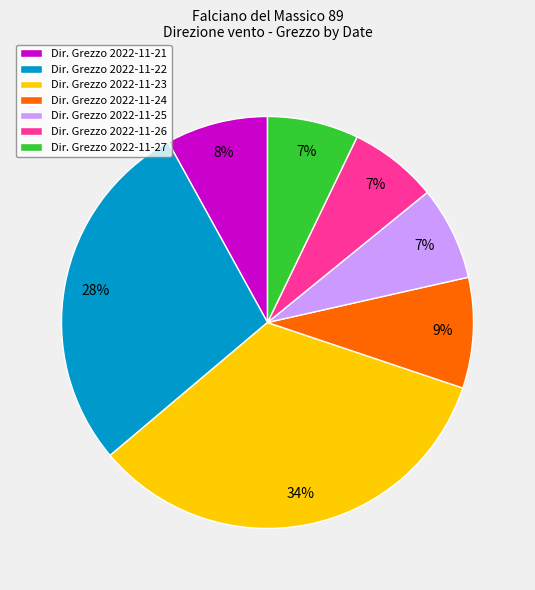

How many segments does this pie chart have?

7